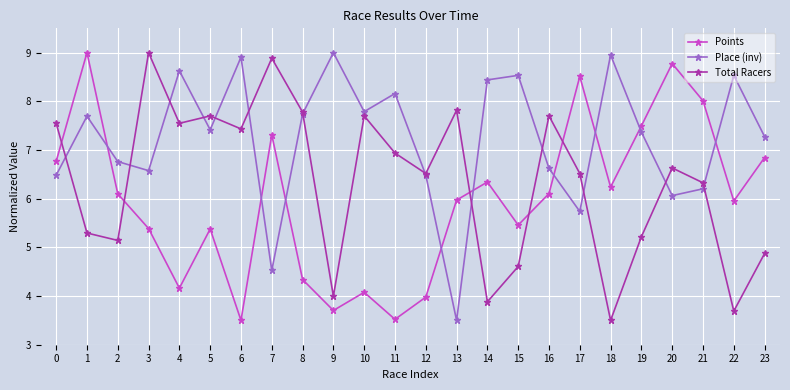

How many data points does each series have?

24